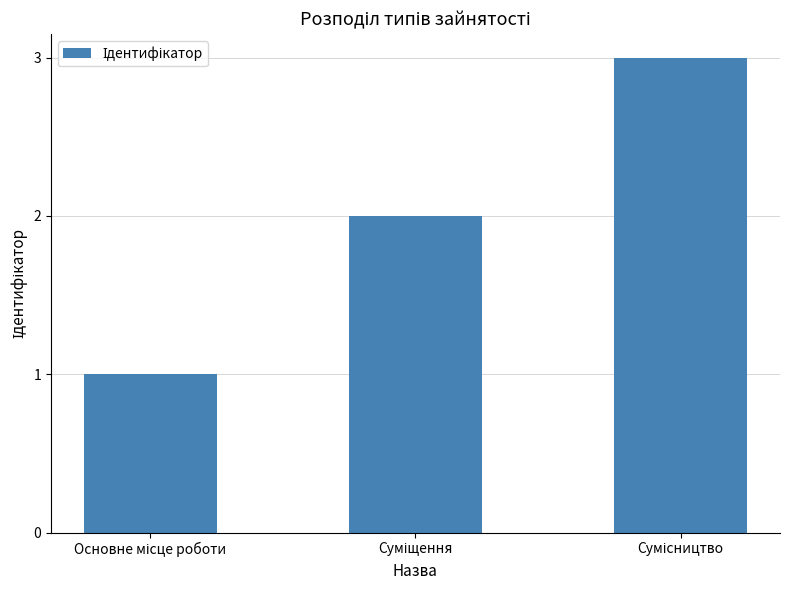

How many data points are less than 2?

1